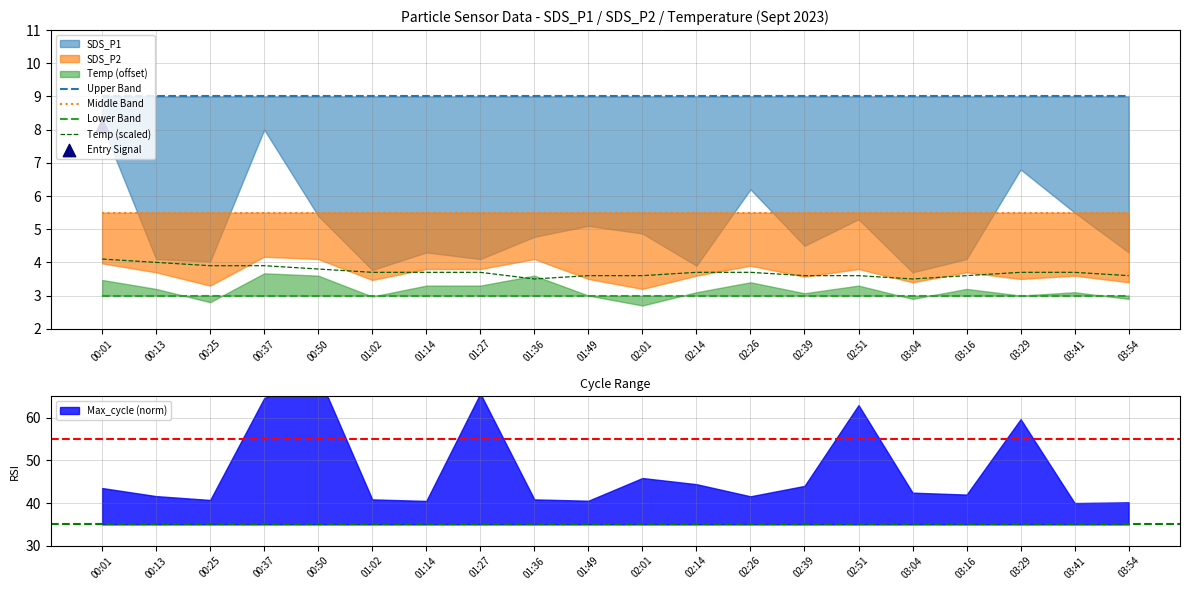

Is the value of Upper Band at 00:25 greater than the value of Lower Band at 03:16?

Yes